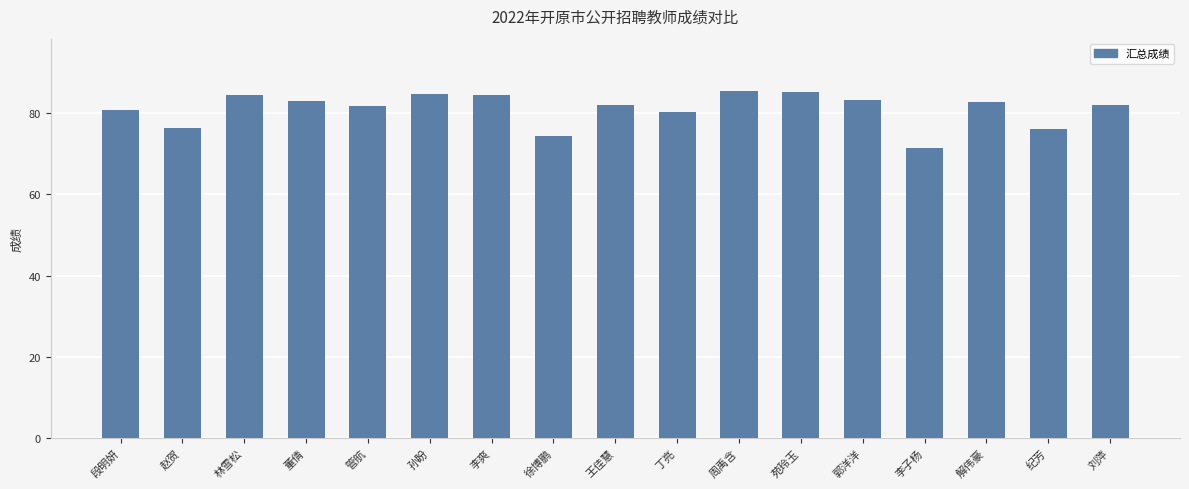

Does the chart contain stacked bars?

No